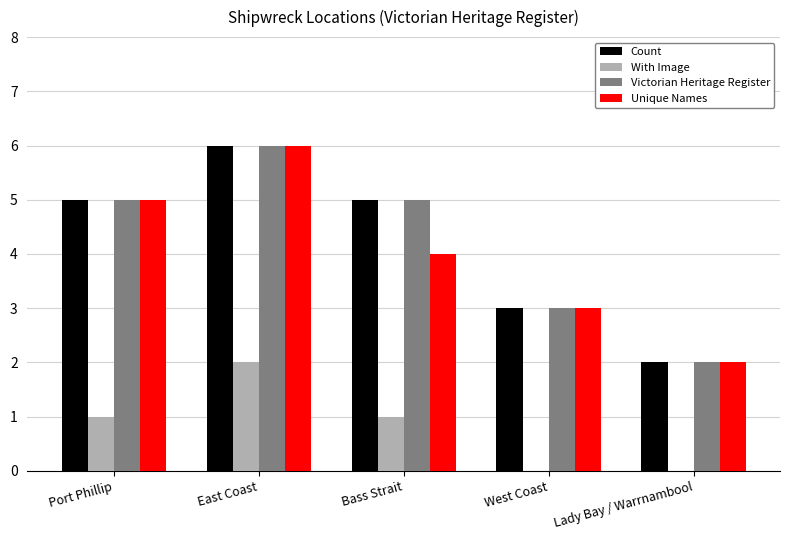

Which label corresponds to the largest value in the chart?

East Coast